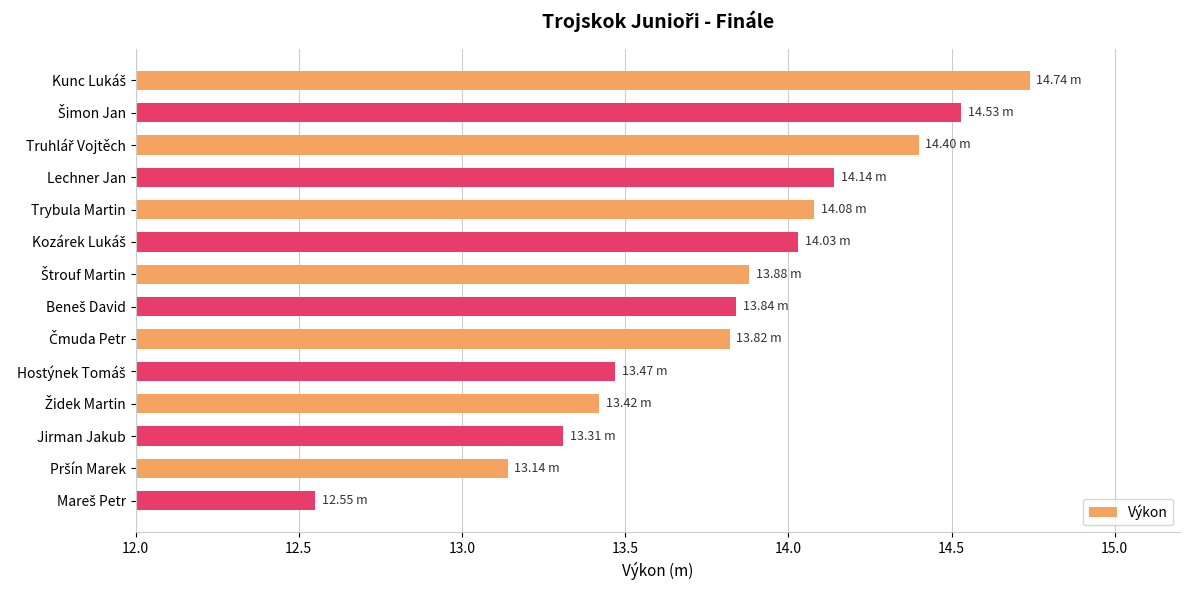

What is the difference between the second highest and minimum values?

2.0